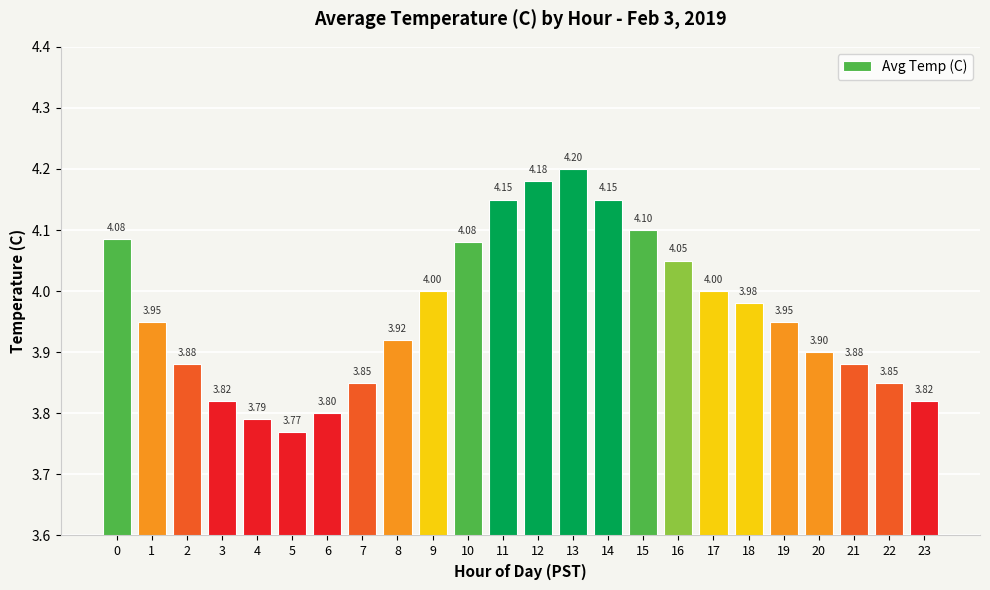

How many data points does each series have?

24